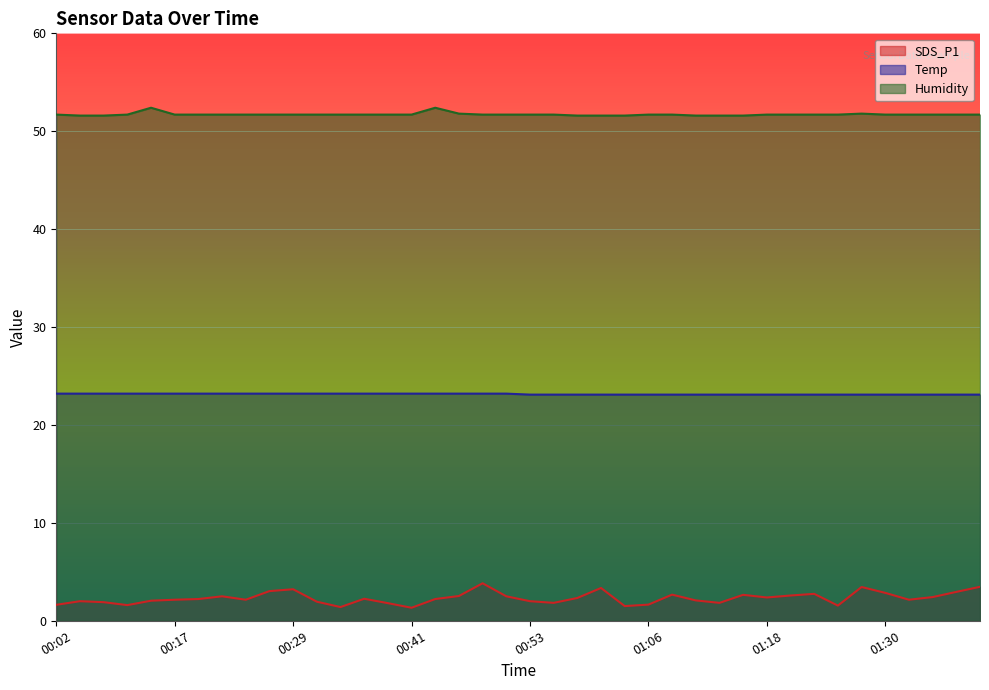

True or false: Temp and Humidity cross at least once.

False